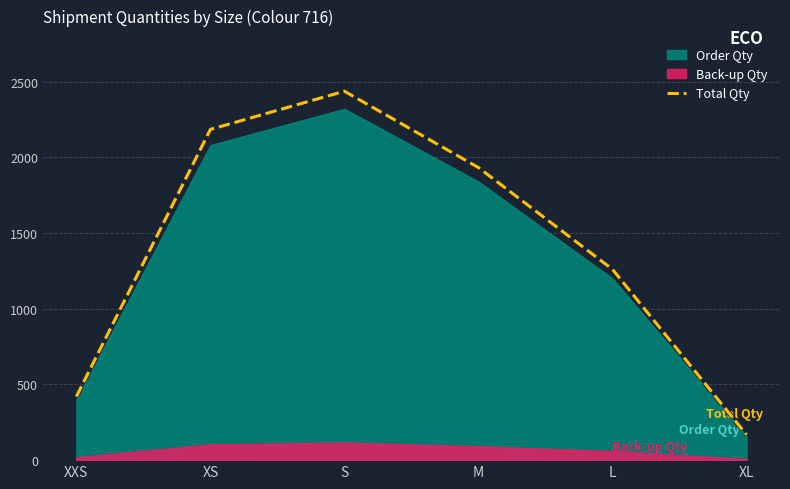

Reading left to right, list all the values displayed in this chart.

420	2184	2436	1932	1260	168